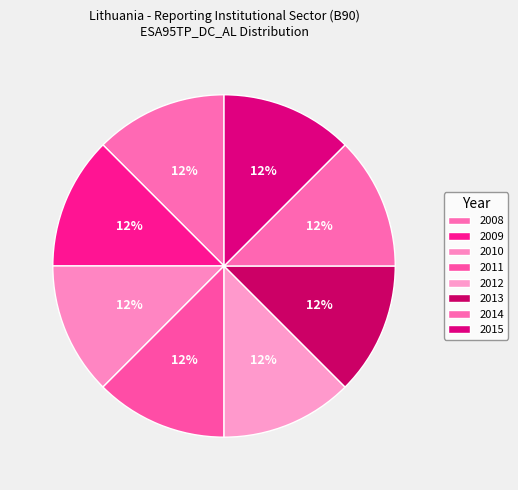

Does any single category account for the majority?

No